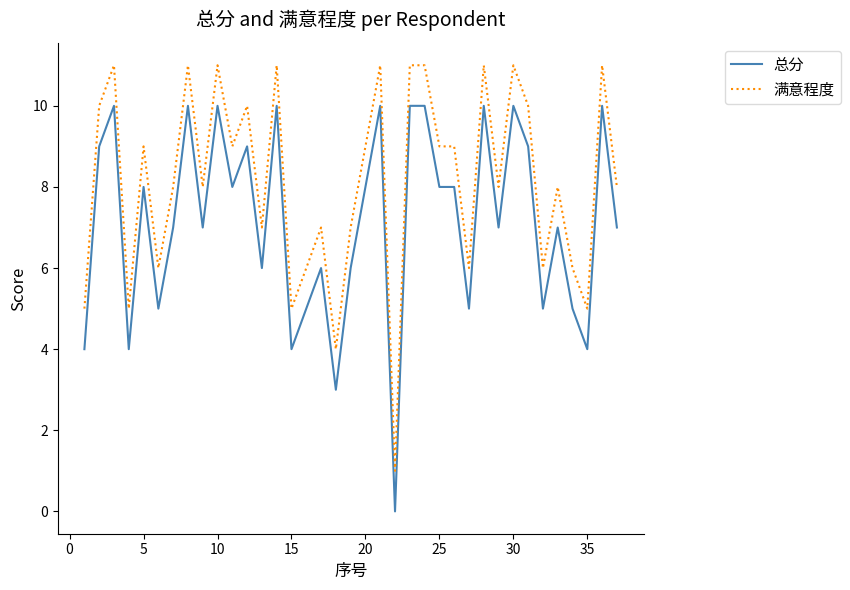

List the series in order of their overall mean, highest first.

满意程度, 总分